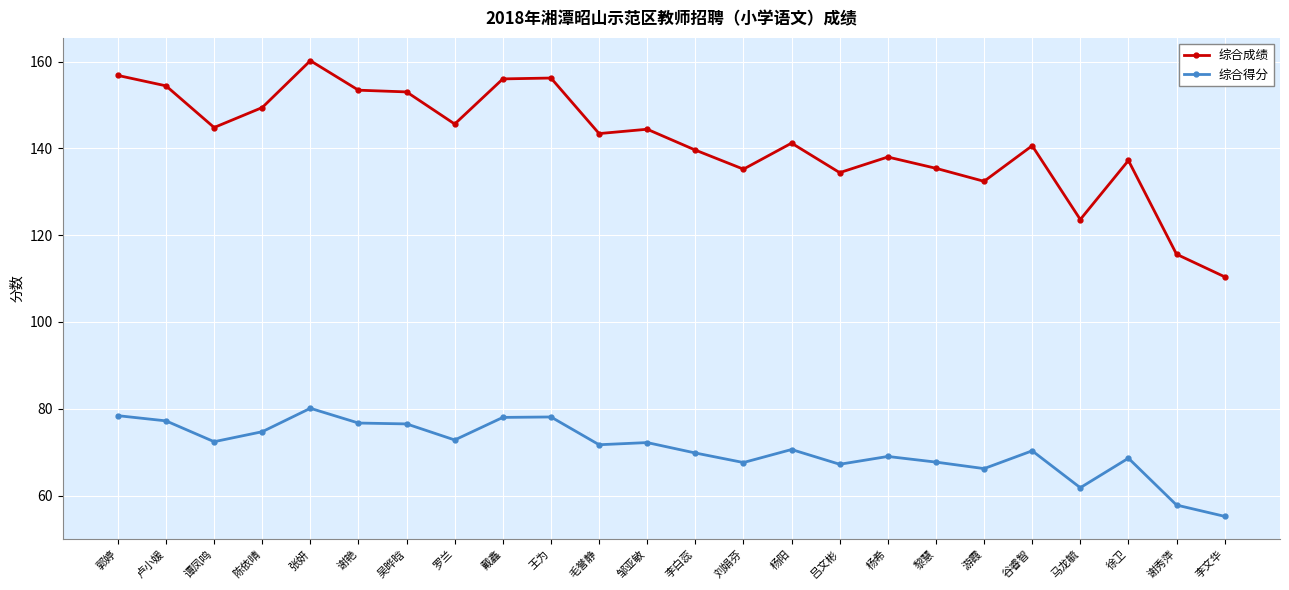

Which series has the widest spread of values?

综合成绩